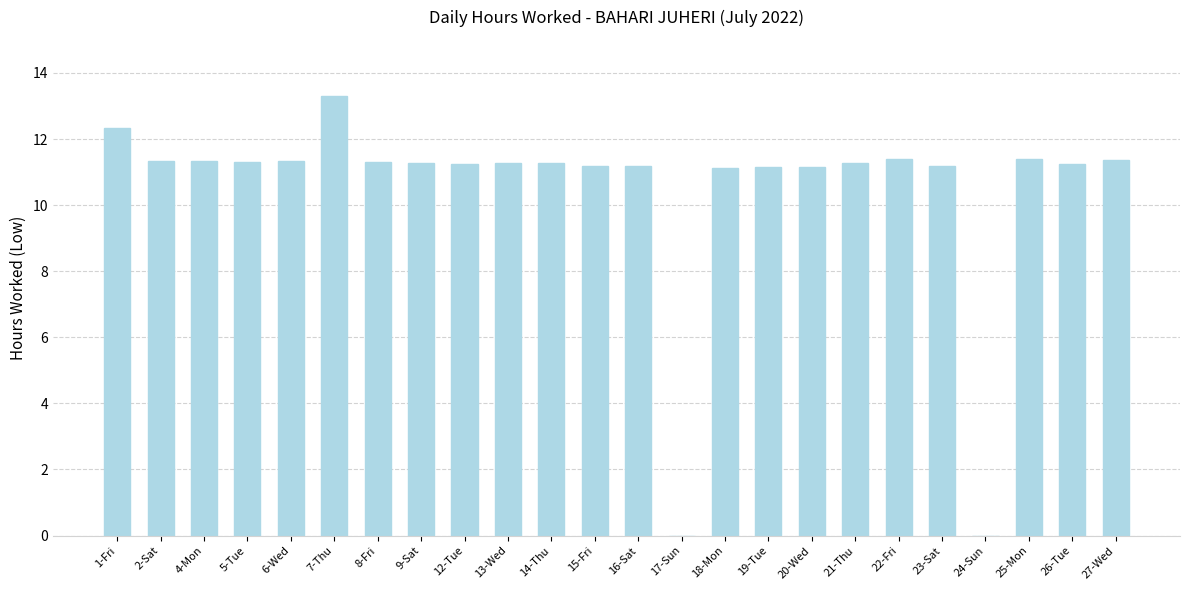

What is the sum of all values?

250.9